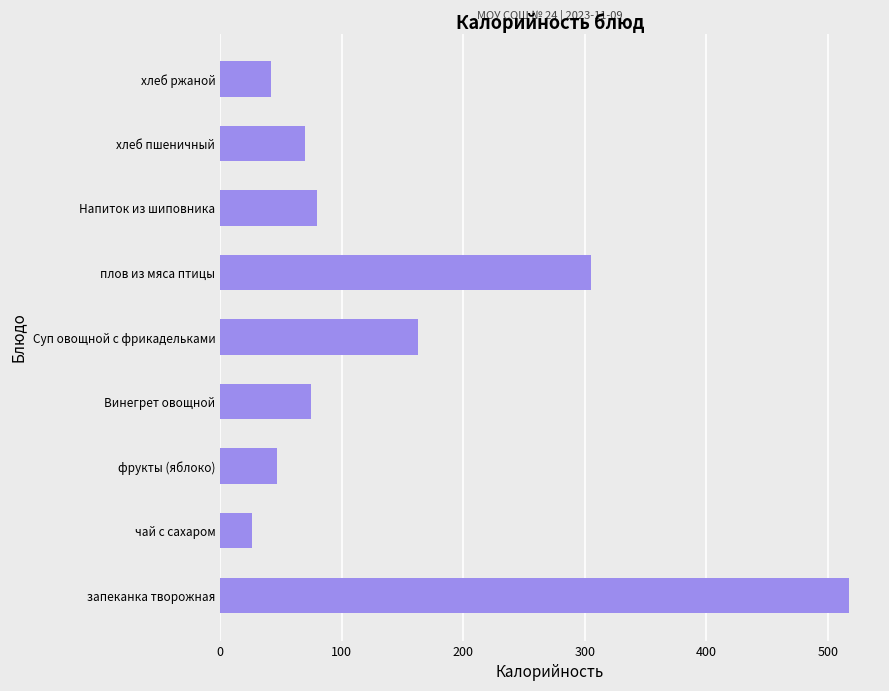

At which label is the value closest to 271?

плов из мяса птицы